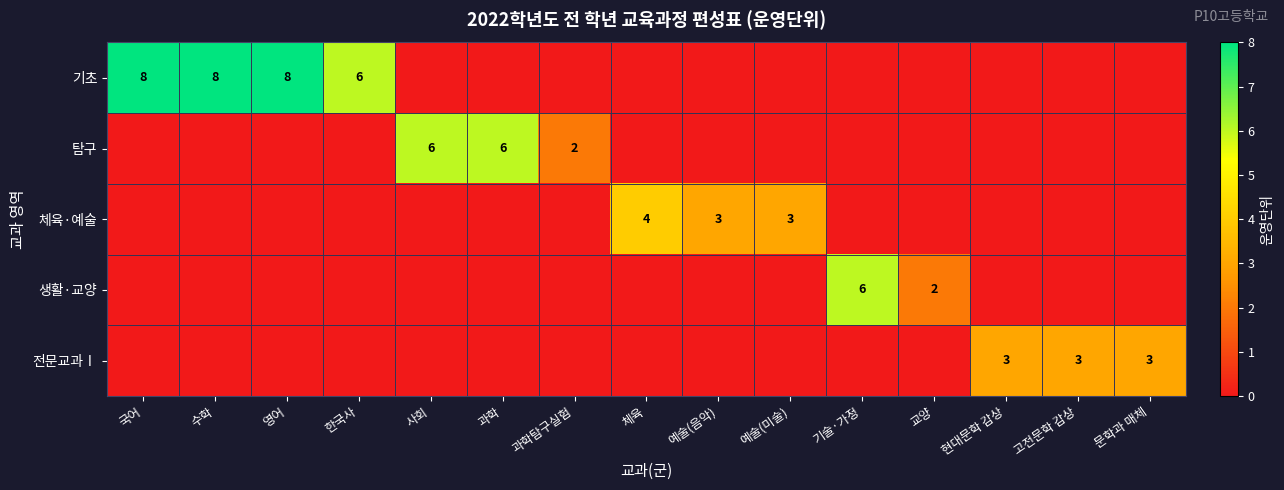

The 생활·교양 series shows 1 at 교양. True or false?

False